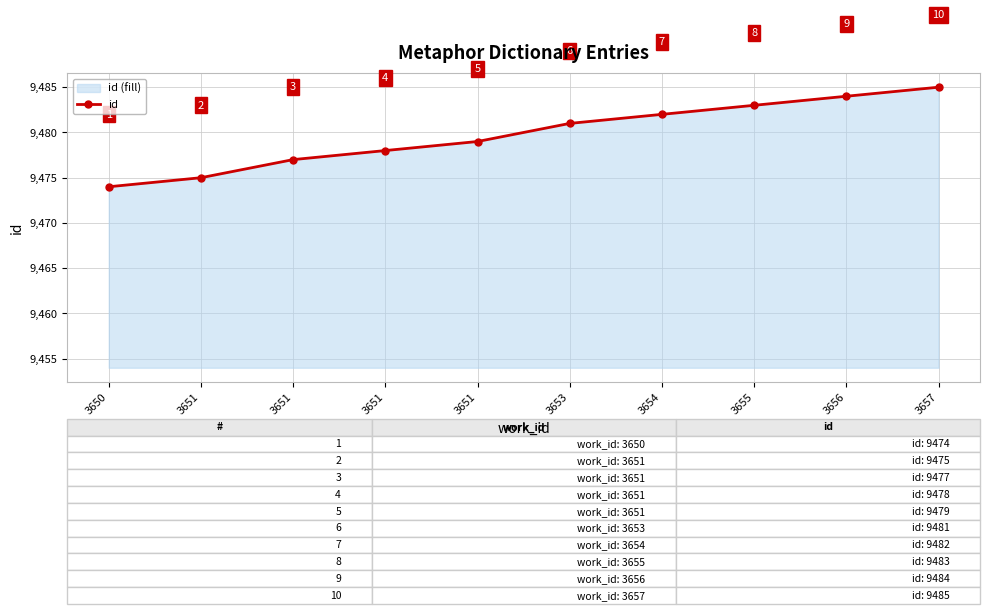

What is the ratio of the value at 3651 to the value at 3651?

1.0